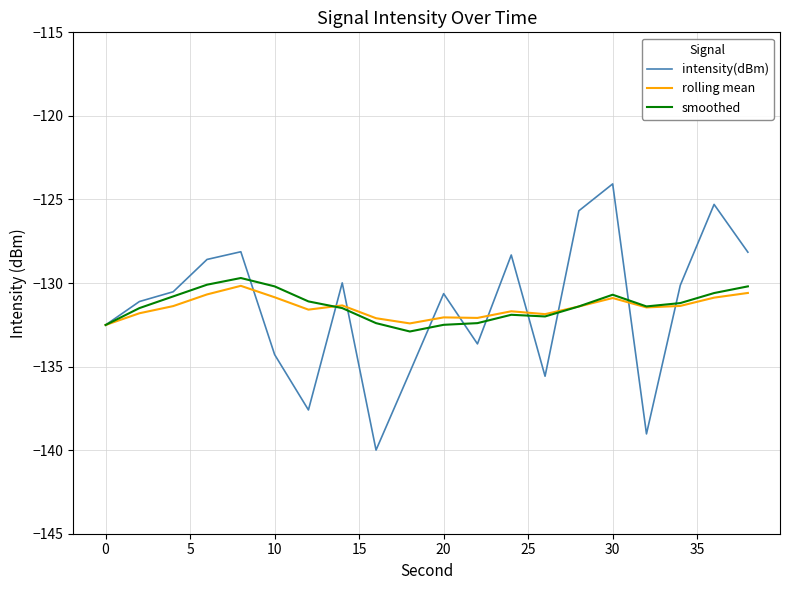

What is the lowest value of the rolling mean series?

-132.5